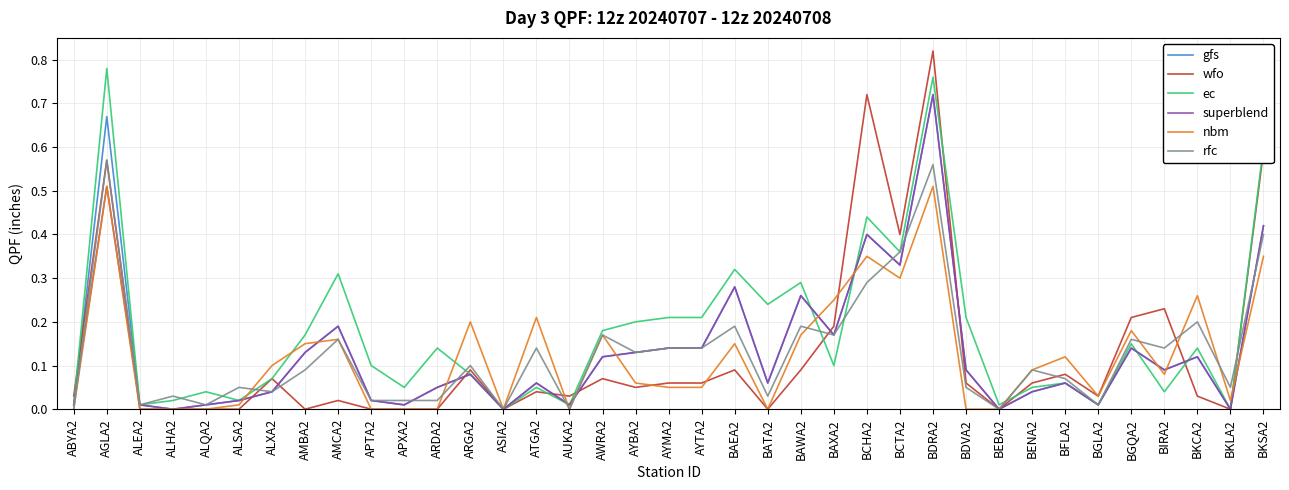

What position from the left is BATA2?

22